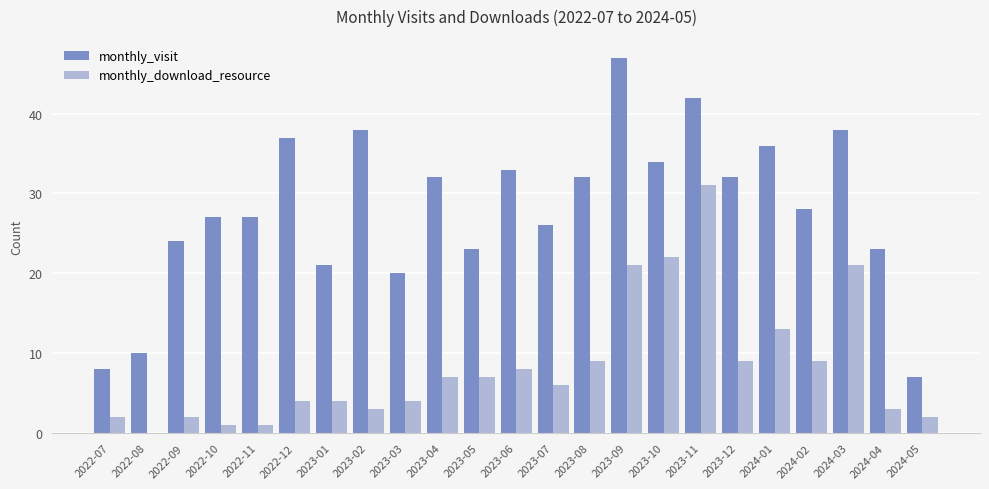

Which series changed the most between 2022-07 and 2023-07?

monthly_visit